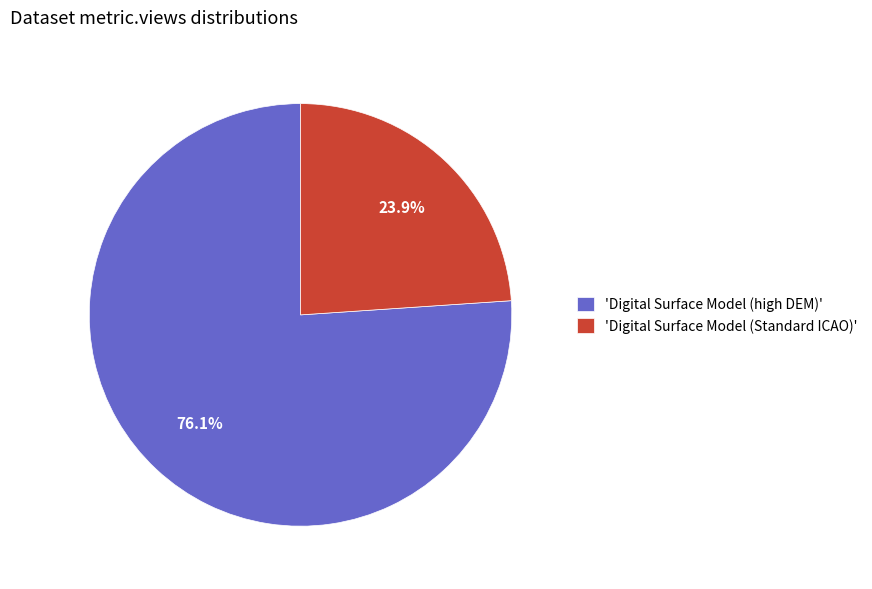

What is the largest slice in the pie chart?

'Digital Surface Model (high DEM)'